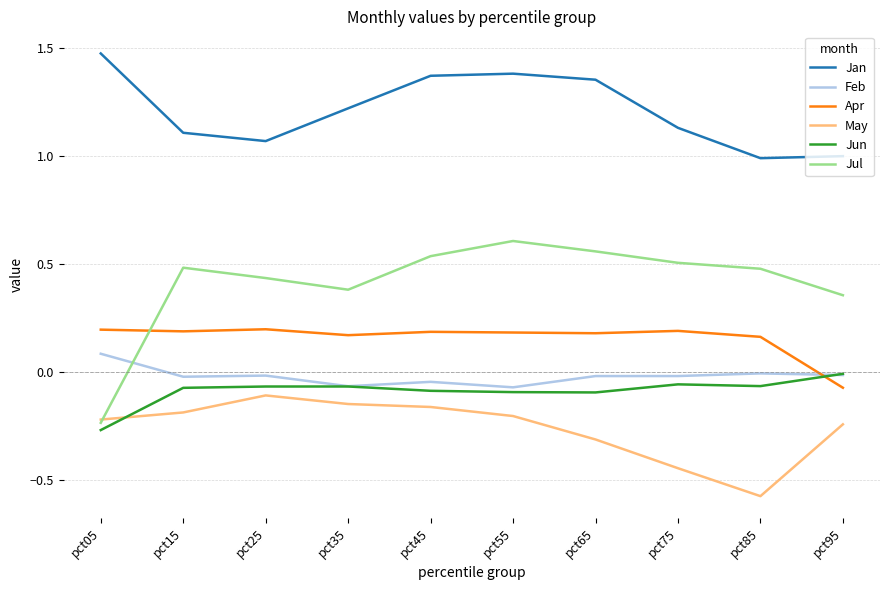

Does the chart display data point markers on the line(s)?

No